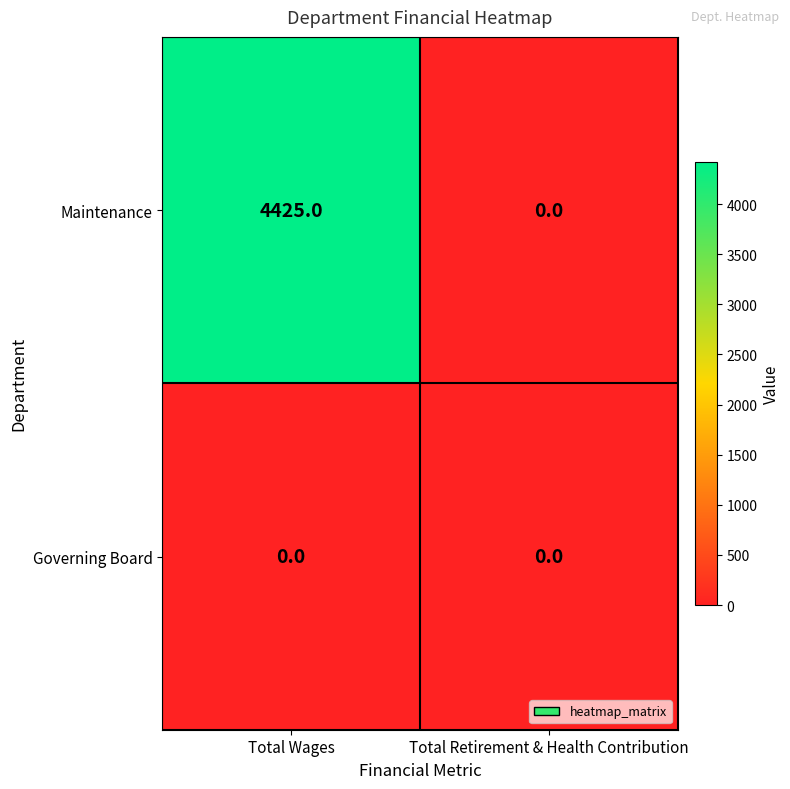

Which label corresponds to the largest value in the chart?

Total Wages